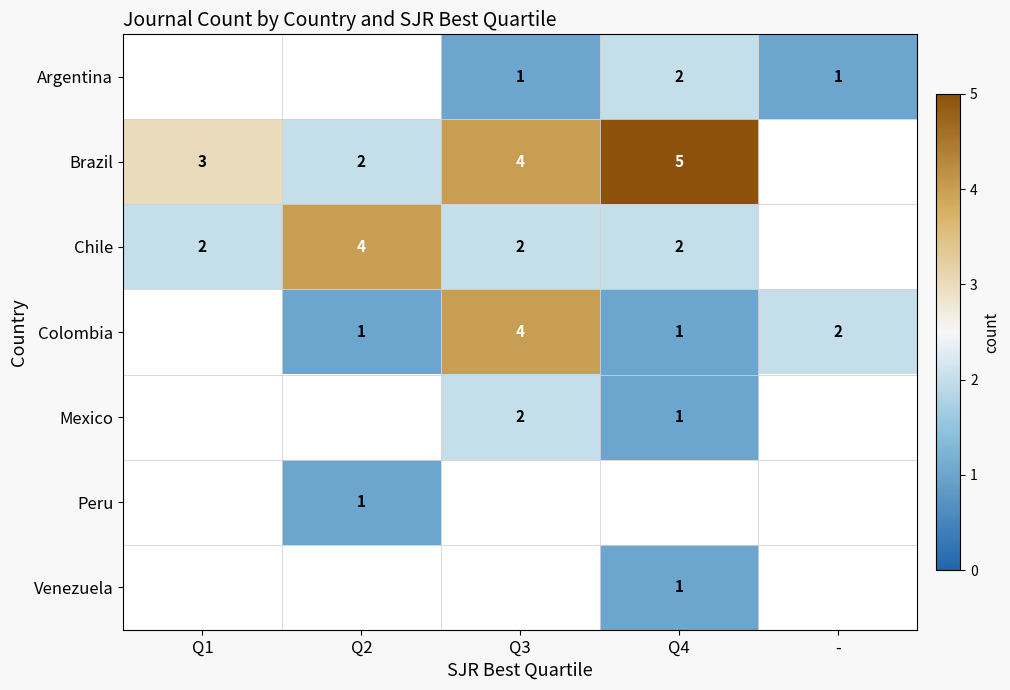

True or false: Chile has a value of 2 at Q4.

True